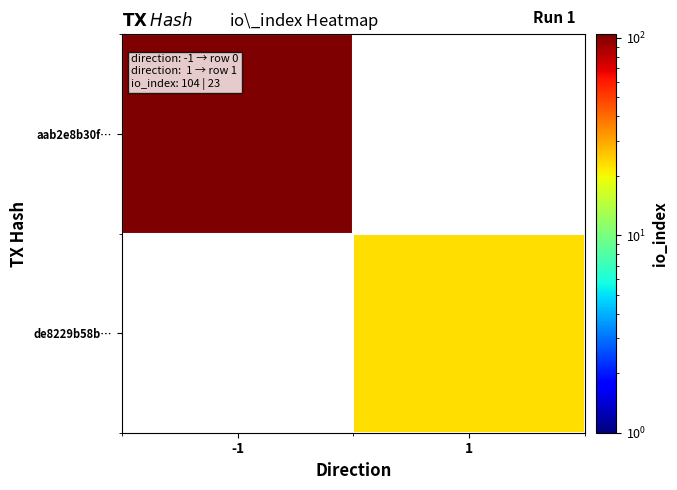

True or false: de8229b58b… has a value of 14.1 at 1.

False